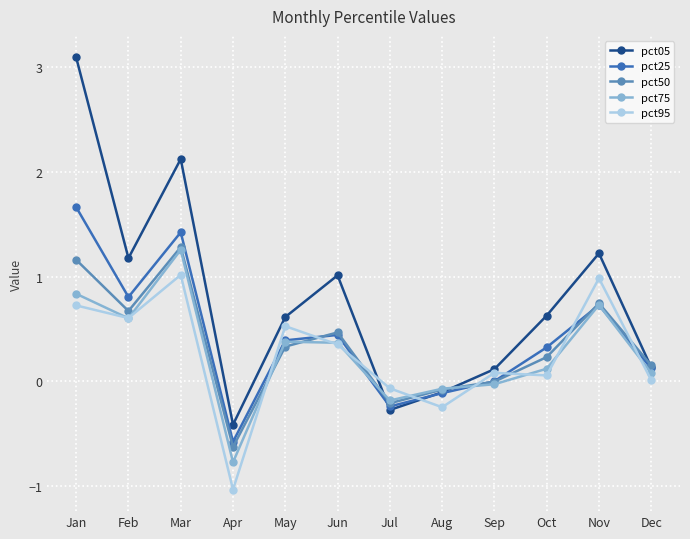

Which series has the largest total across all categories?

pct05